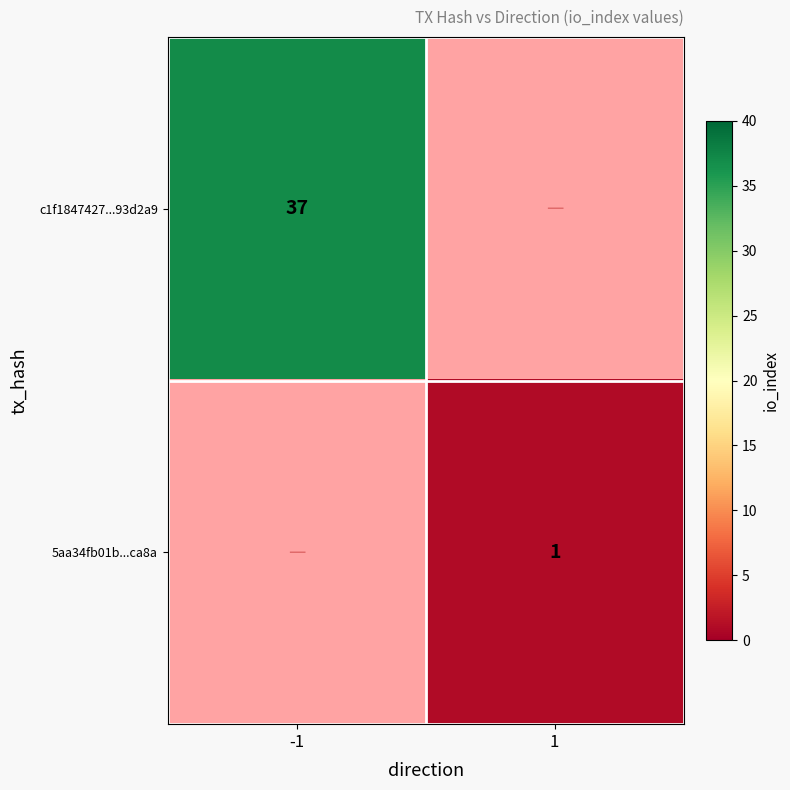

Is the value of c1f1847427...93d2a9 at -1 greater than the value of 5aa34fb01b...ca8a at 1?

Yes